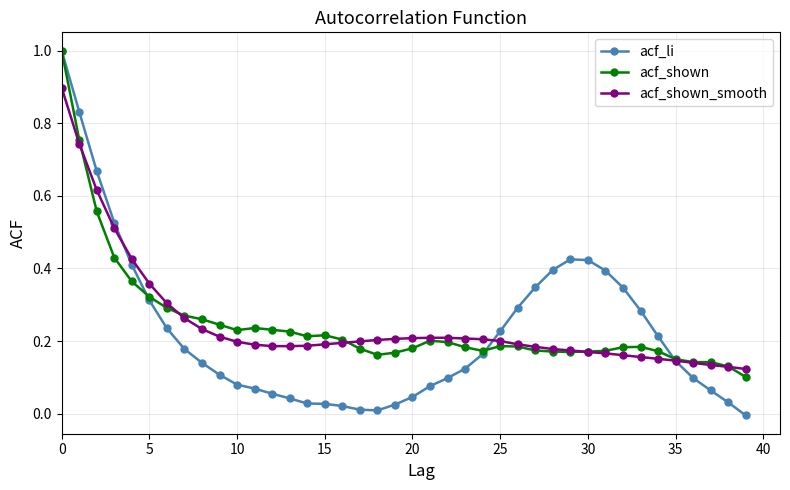

At how many categories does at least one series exceed 0?

40